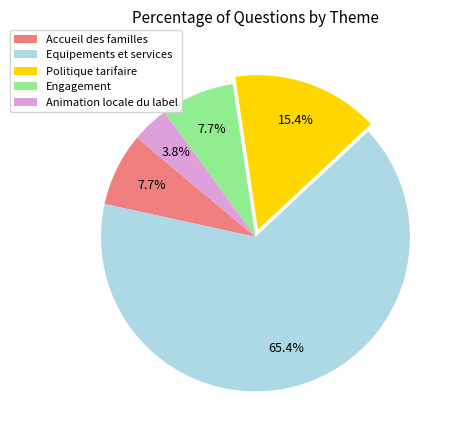

Which category has the smallest portion of the pie?

Animation locale du label